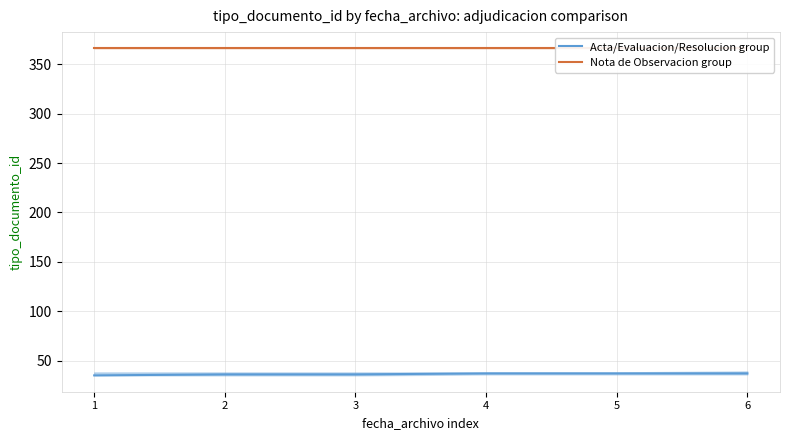

Reading left to right, list all the values displayed in this chart.

Acta/Evaluacion/Resolucion group: 1=35	2=36	3=36	4=37	5=37	6=37
Nota de Observacion group: 1=366	2=366	3=366	4=366	5=366	6=366